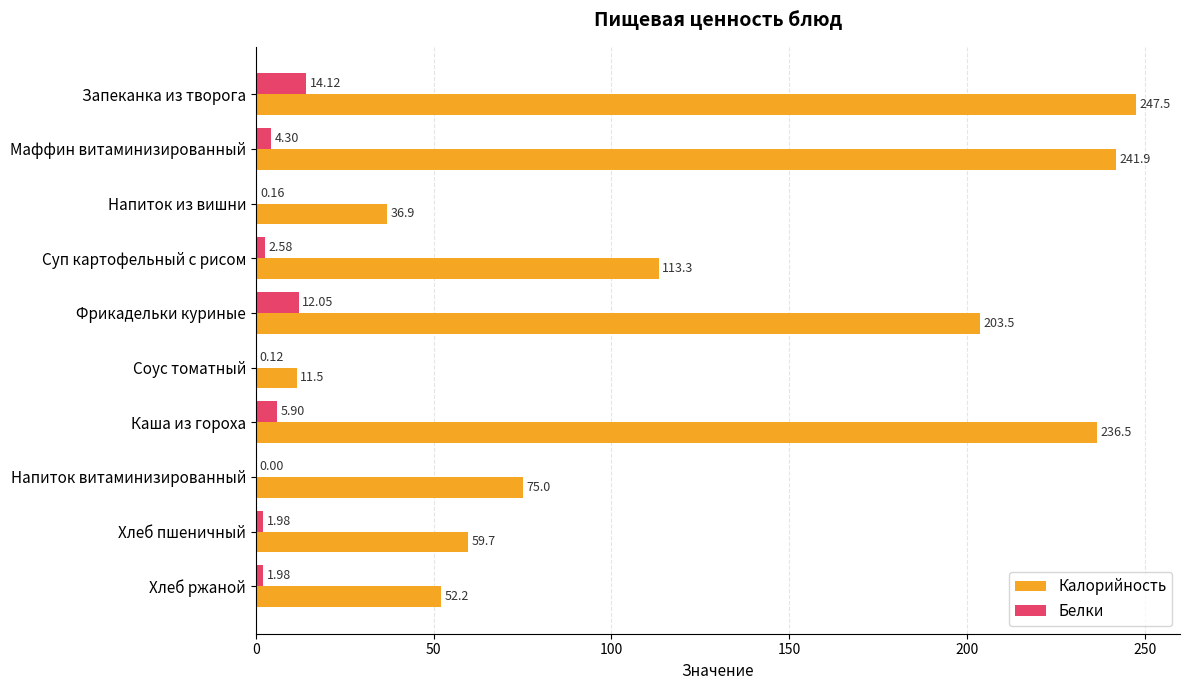

Where is Белки nearest to the value 7?

Каша из гороха